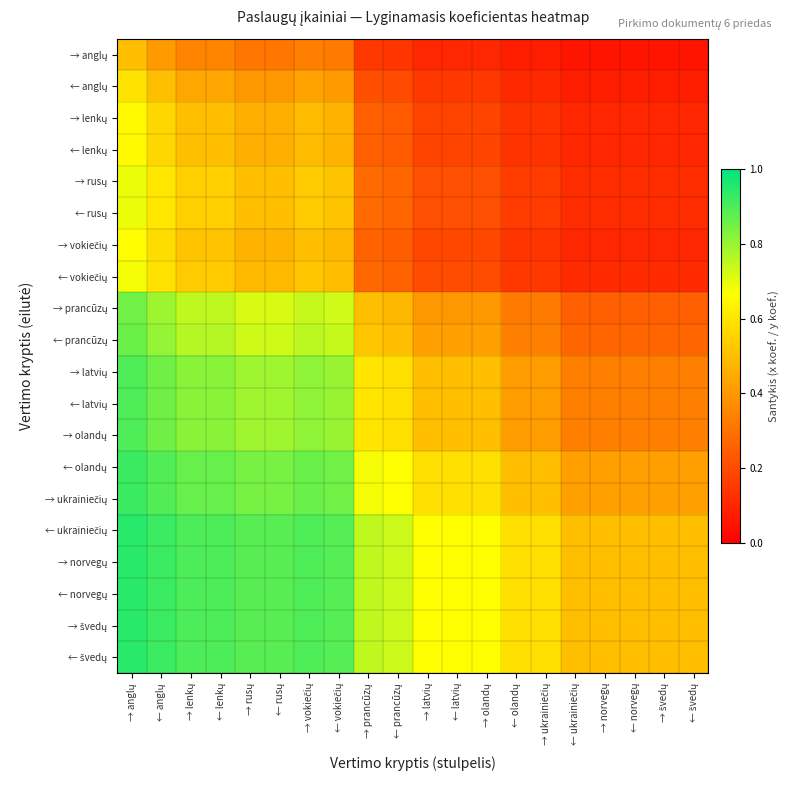

Between → anglų and → lenkų, which is larger?

→ anglų